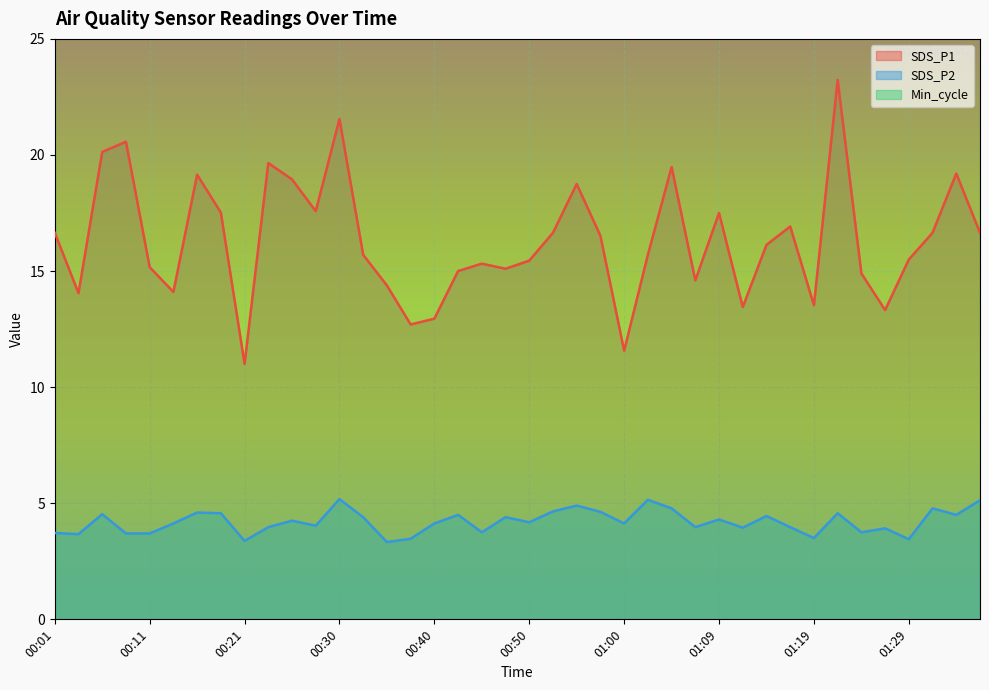

True or false: SDS_P1 and SDS_P2 intersect in this chart.

False